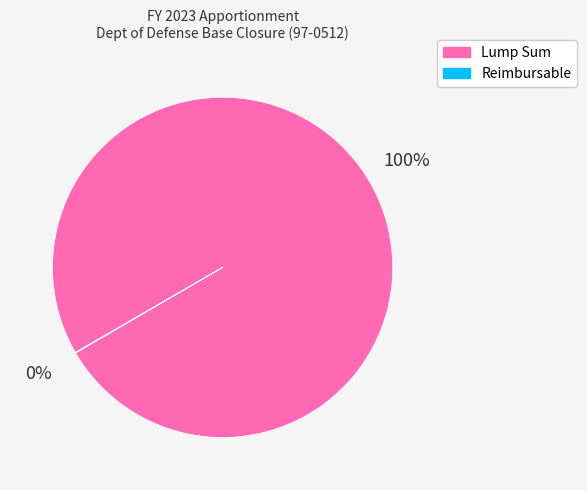

Which slice represents more than half of the pie?

Lump Sum